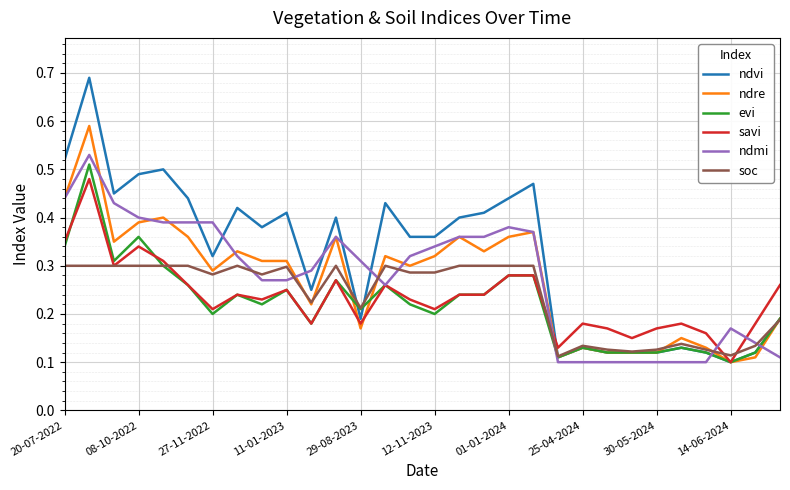

At how many categories does at least one series exceed 0?

30